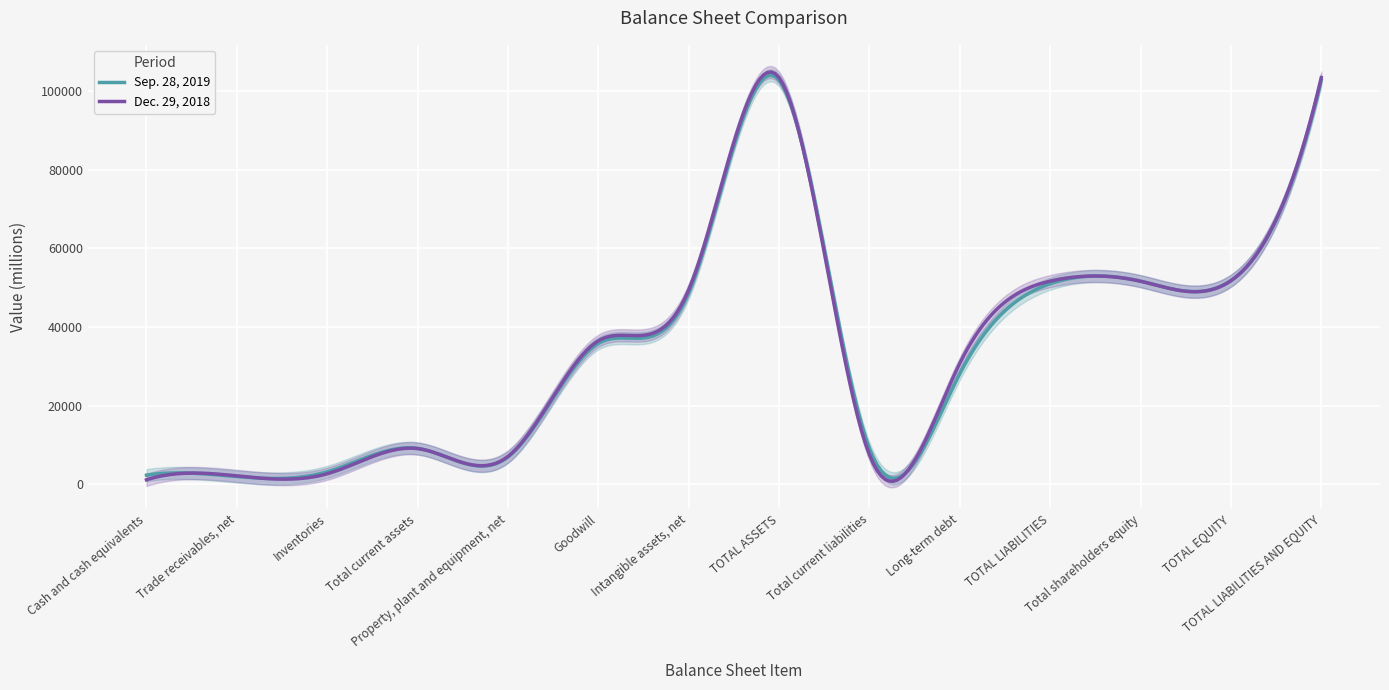

True or false: Dec. 29, 2018 and Sep. 28, 2019 cross at least once.

True